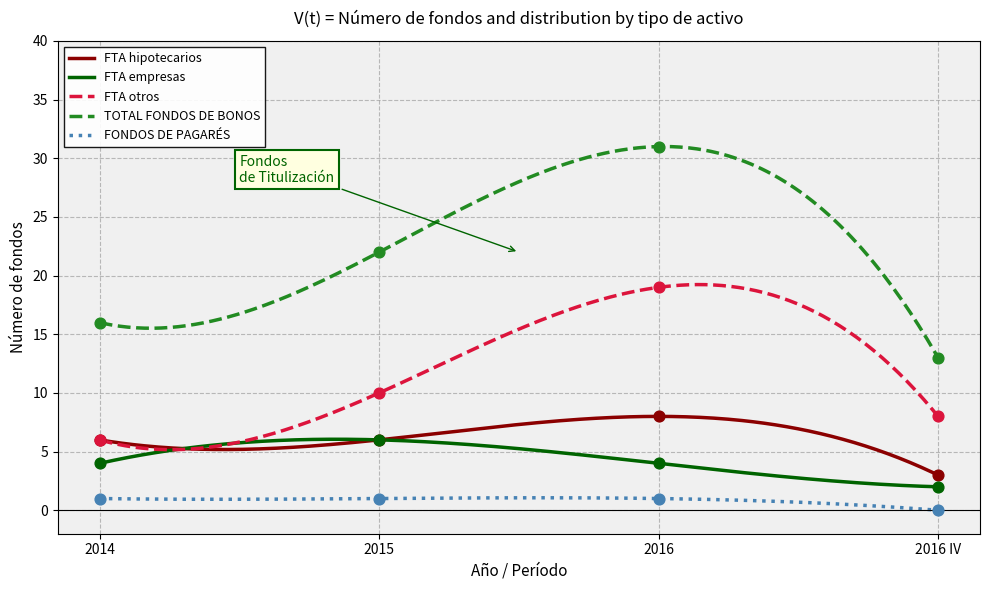

What is the total value across all series at 2016?

63